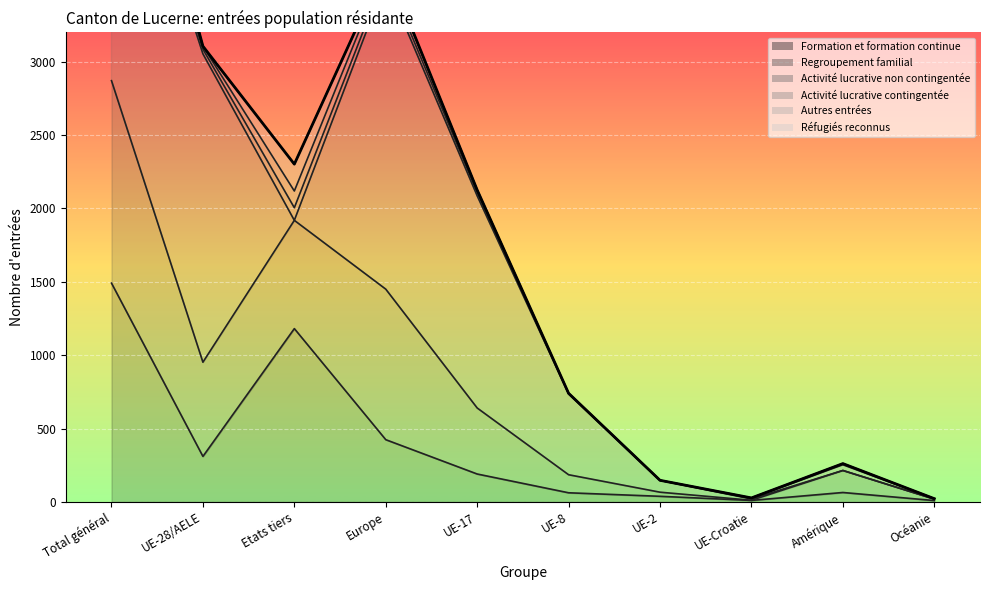

Where is the data nearest to the value 2715?

UE-28/AELE